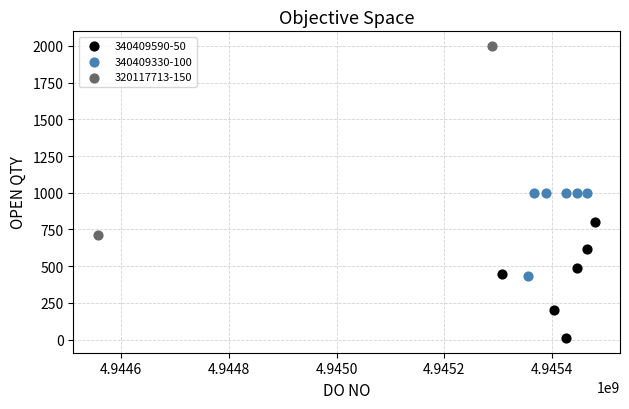

What are all the series names shown in the legend?

340409590-50, 340409330-100, 320117713-150